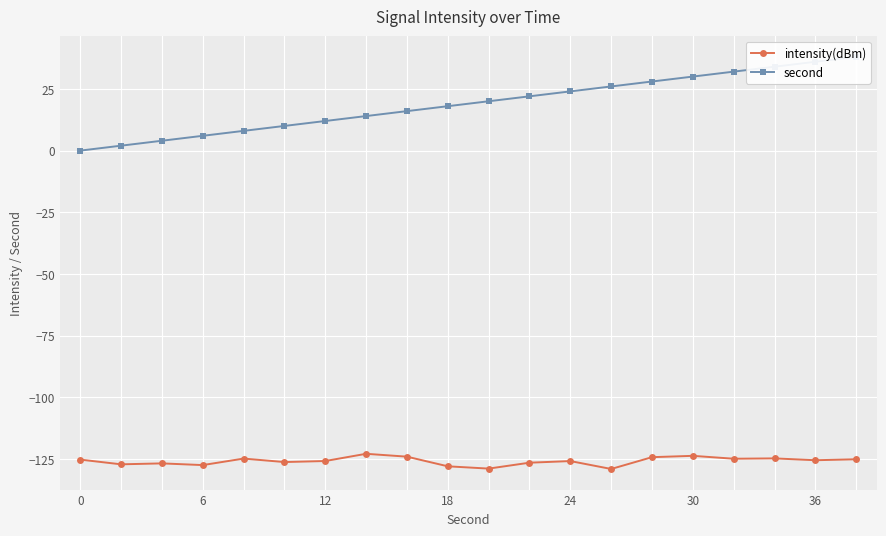

How many series are shown in this chart?

2